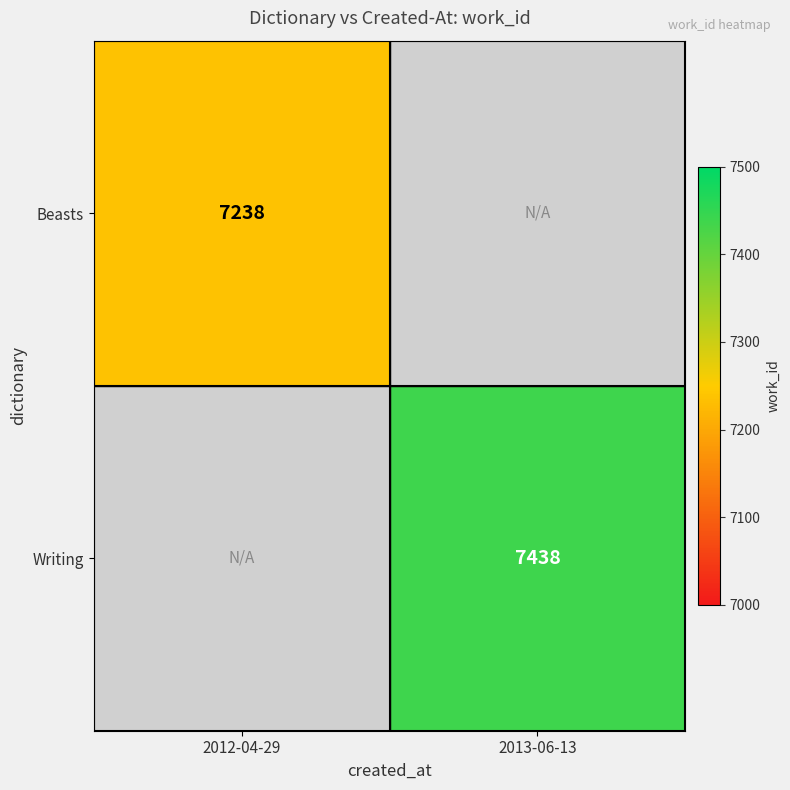

The value of Writing at 2013-06-13 is 7438. True or false?

True